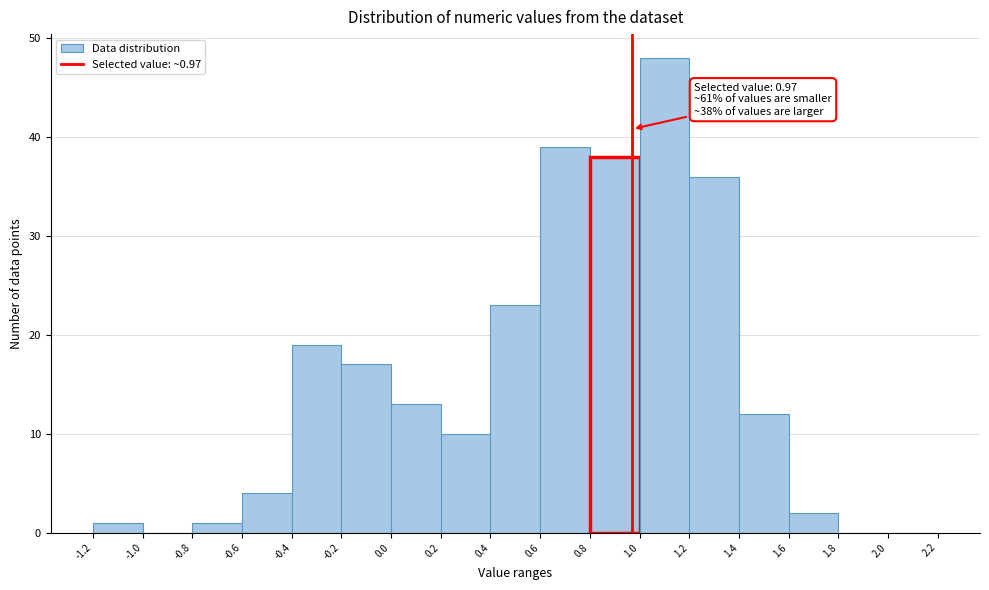

Over which range of the x-axis is the bar tallest?

1.0 to 1.2